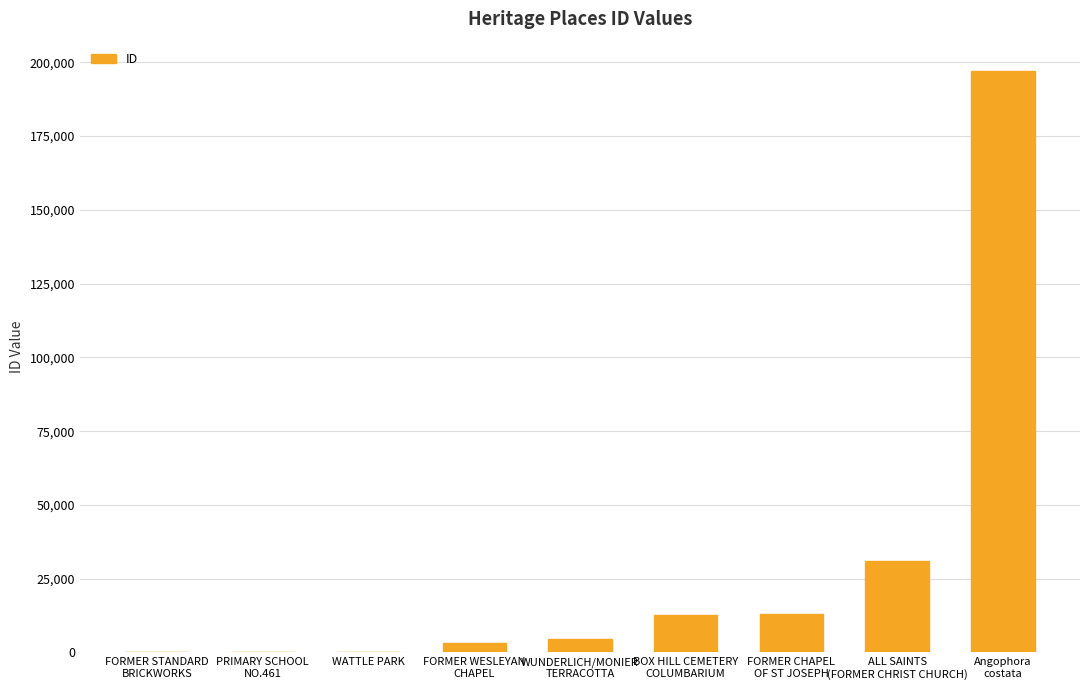

How many categories are shown in the chart?

9